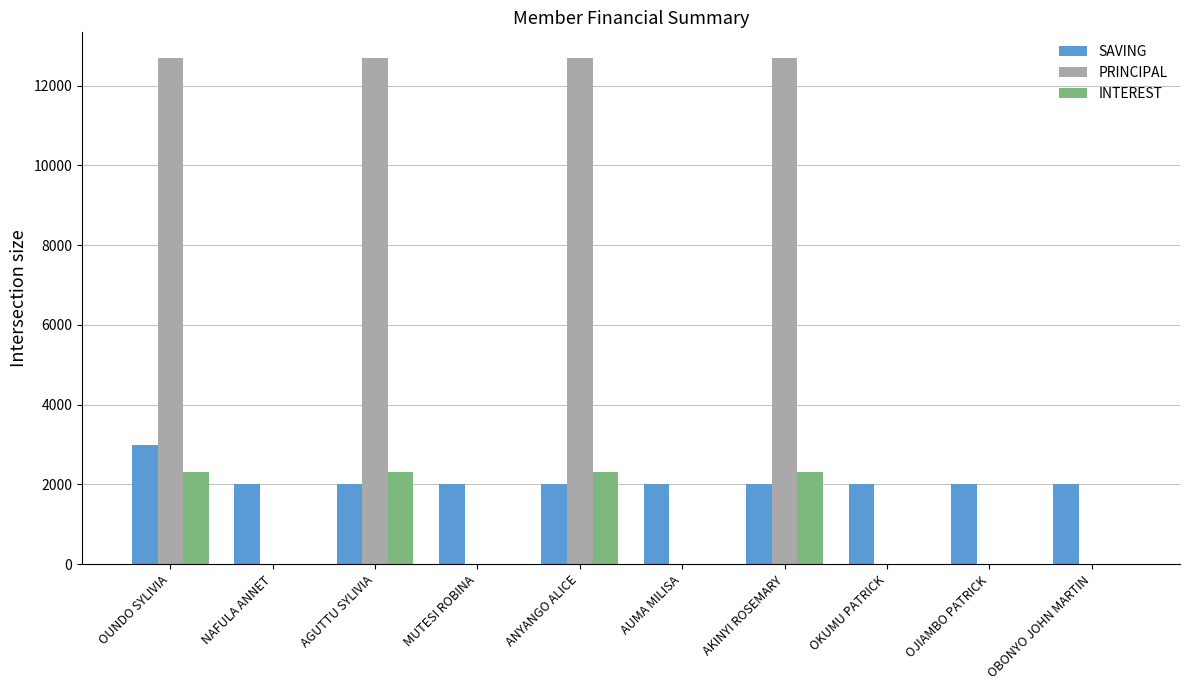

Is the value of INTEREST at OUNDO SYLIVIA greater than the value of PRINCIPAL at AGUTTU SYLIVIA?

No